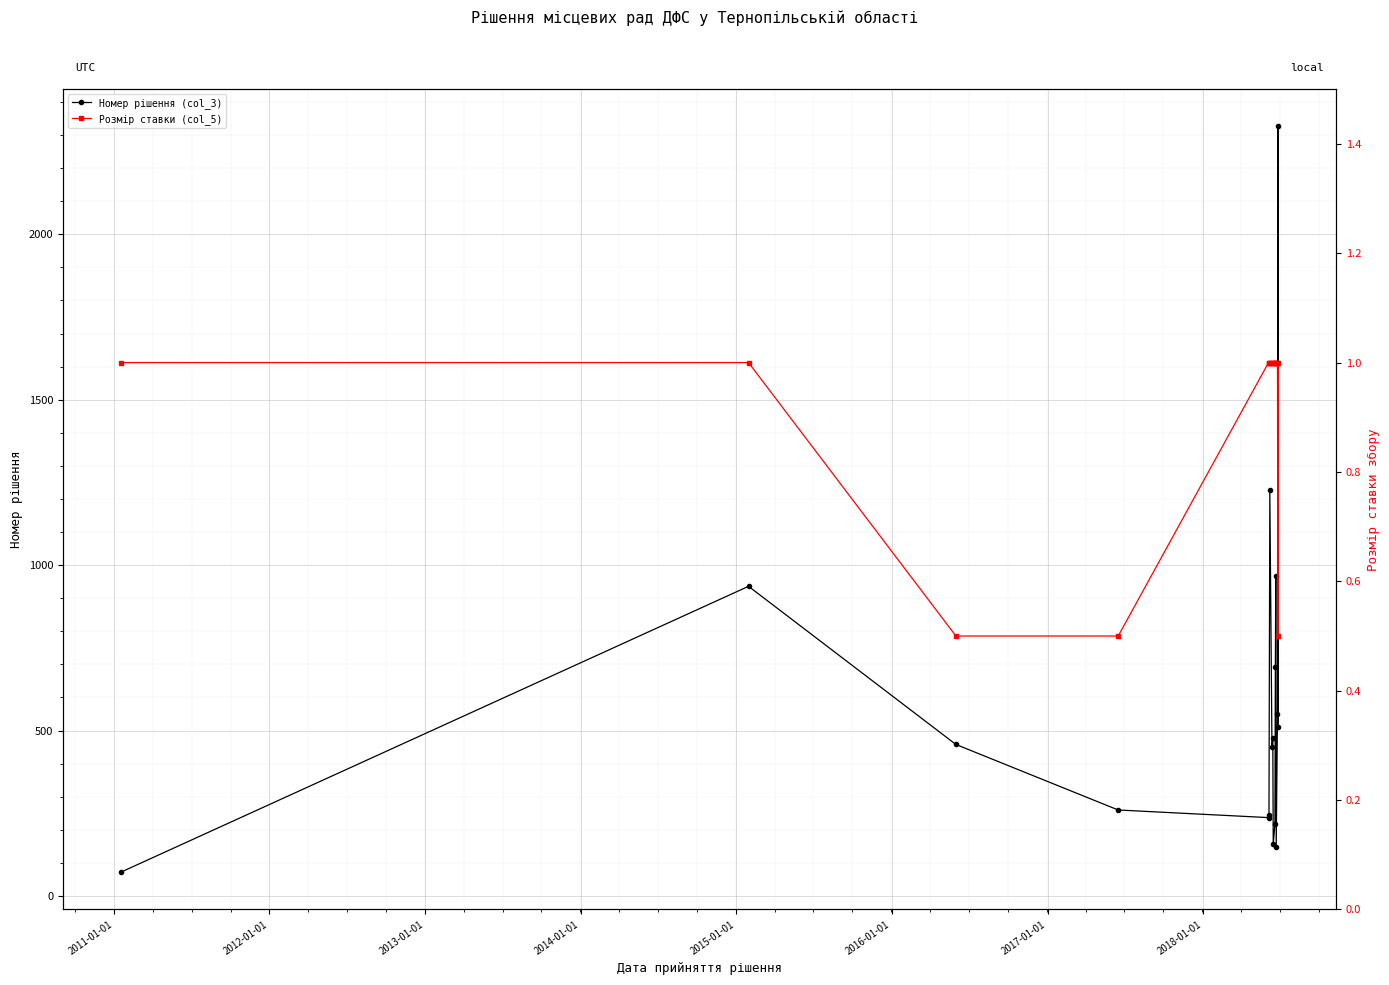

True or false: Номер рішення (col_3) has more than 1 points higher than both neighbors.

True